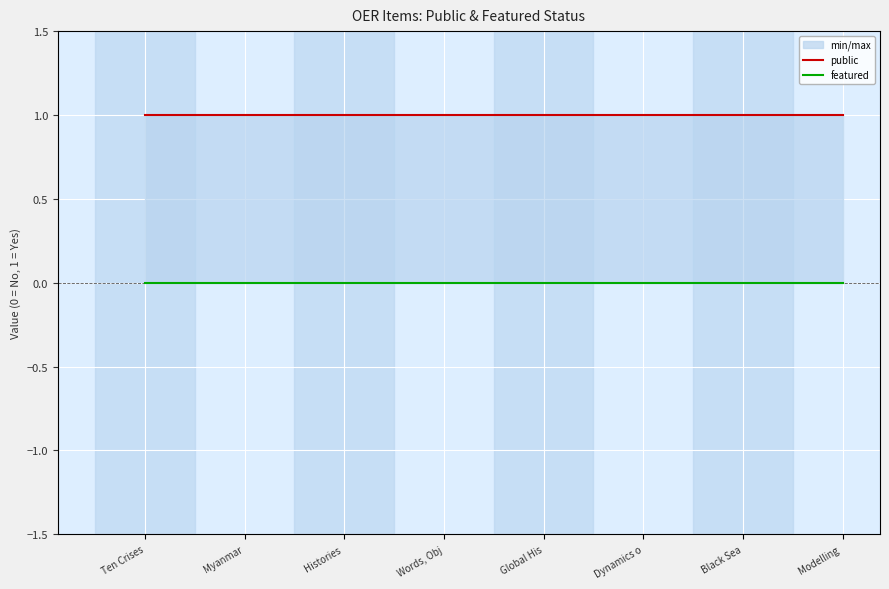

At which category does the chart reach its peak across all series?

Ten Crises